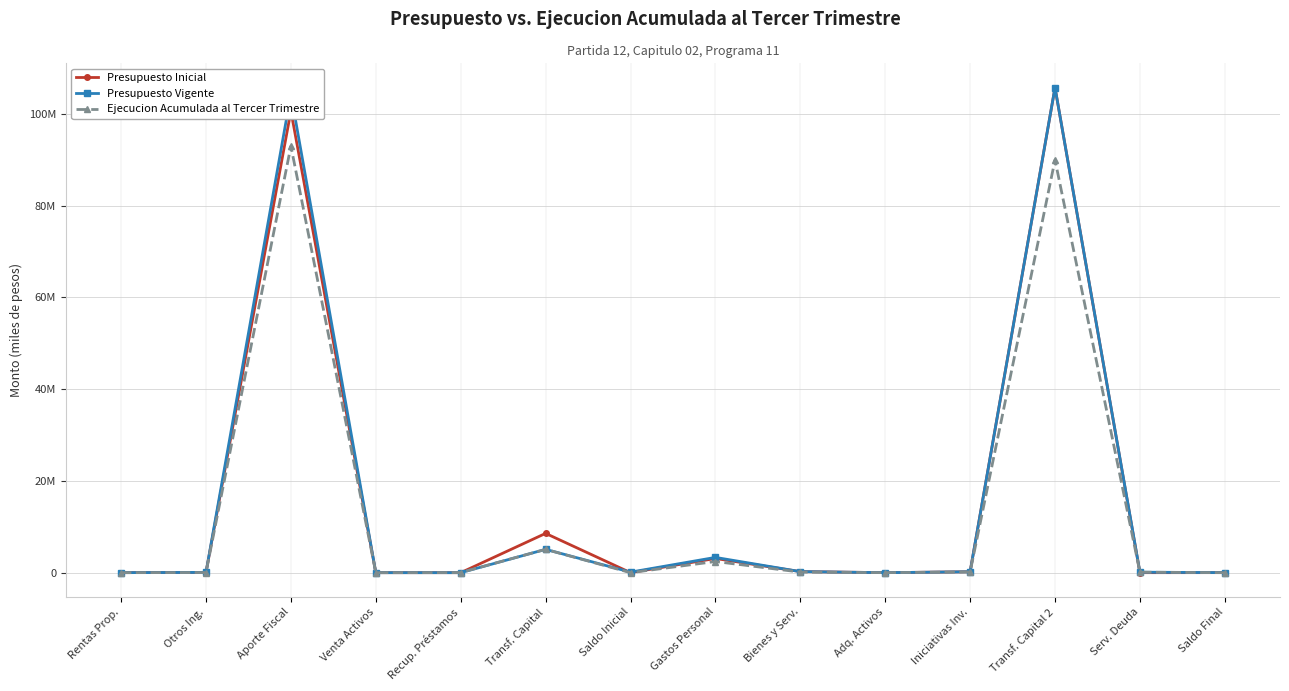

Rank the series by their maximum value, from lowest to highest.

Ejecucion Acumulada al Tercer Trimestre, Presupuesto Inicial, Presupuesto Vigente